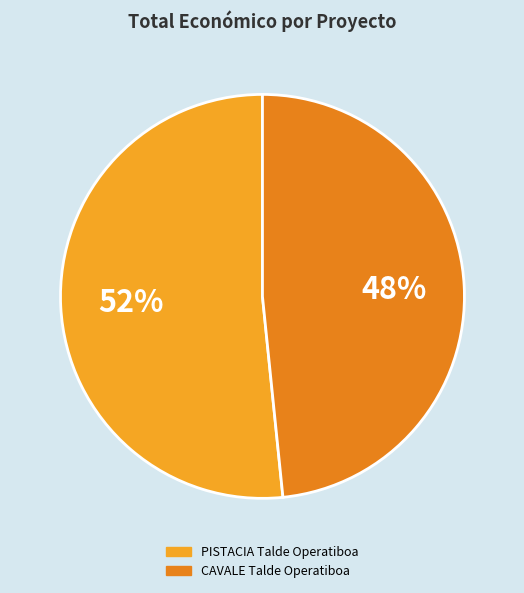

How many slices are in this pie chart?

2